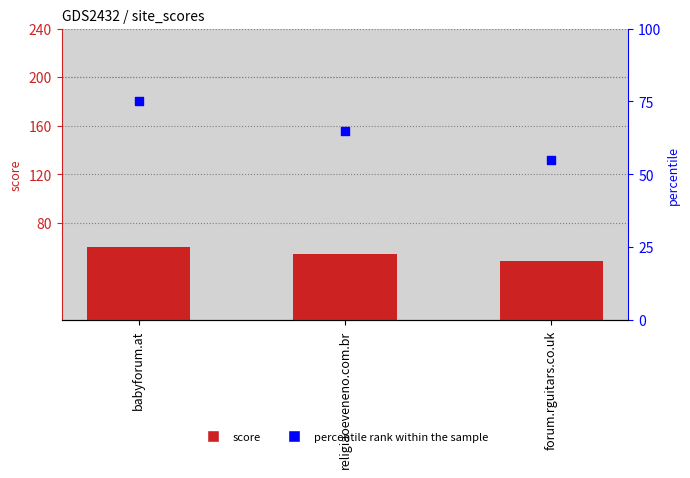

At which category is the sum across all series the highest?

babyforum.at